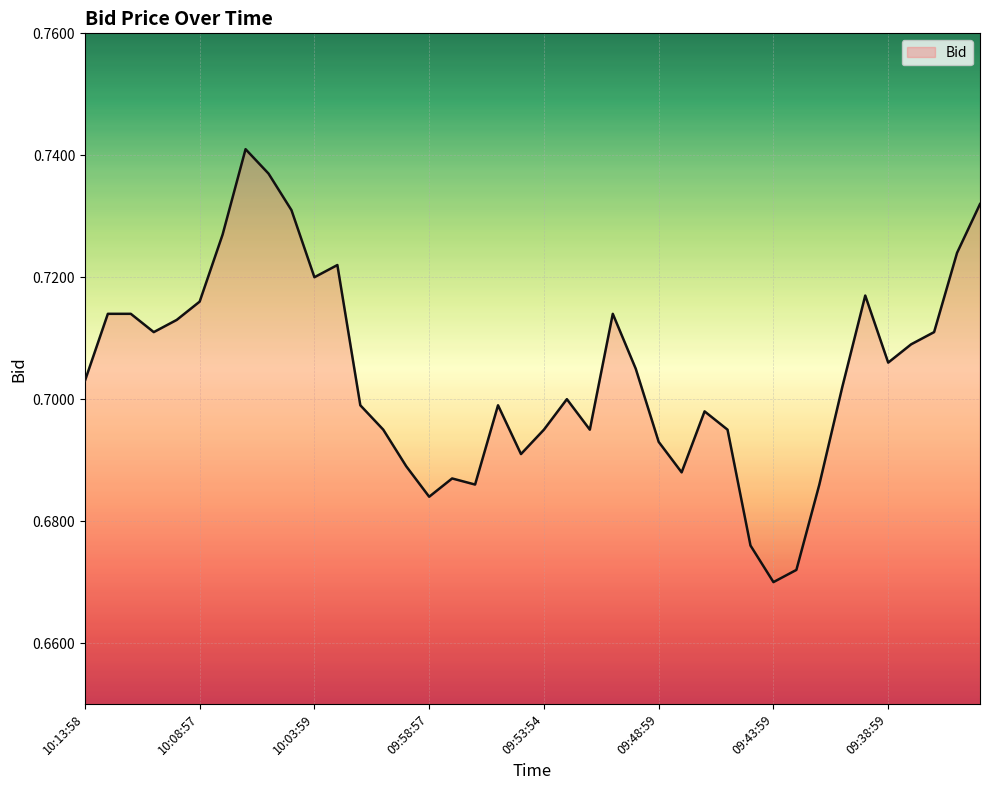

List the labels in order of value, smallest first.

09:43:59, 09:42:52, 09:44:59, 09:58:57, 09:56:58, 09:41:59, 09:57:53, 09:47:59, 09:59:56, 09:54:59, 09:48:59, 10:00:57, 09:53:54, 09:51:57, 09:45:59, 09:46:57, 10:01:58, 09:55:57, 09:52:58, 09:40:56, 10:13:58, 09:49:58, 09:38:59, 09:37:53, 10:10:52, 09:36:58, 10:09:57, 10:12:54, 10:11:59, 09:50:56, 10:08:57, 09:39:56, 10:03:59, 10:02:58, 09:35:56, 10:07:57, 10:04:56, 09:34:59, 10:05:57, 10:06:56